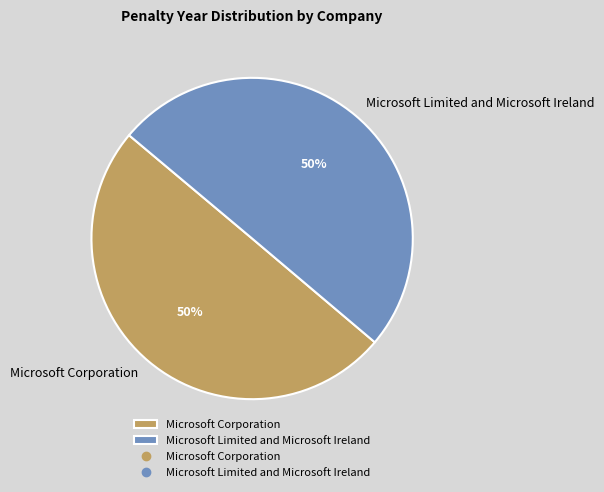

How many segments does this pie chart have?

2